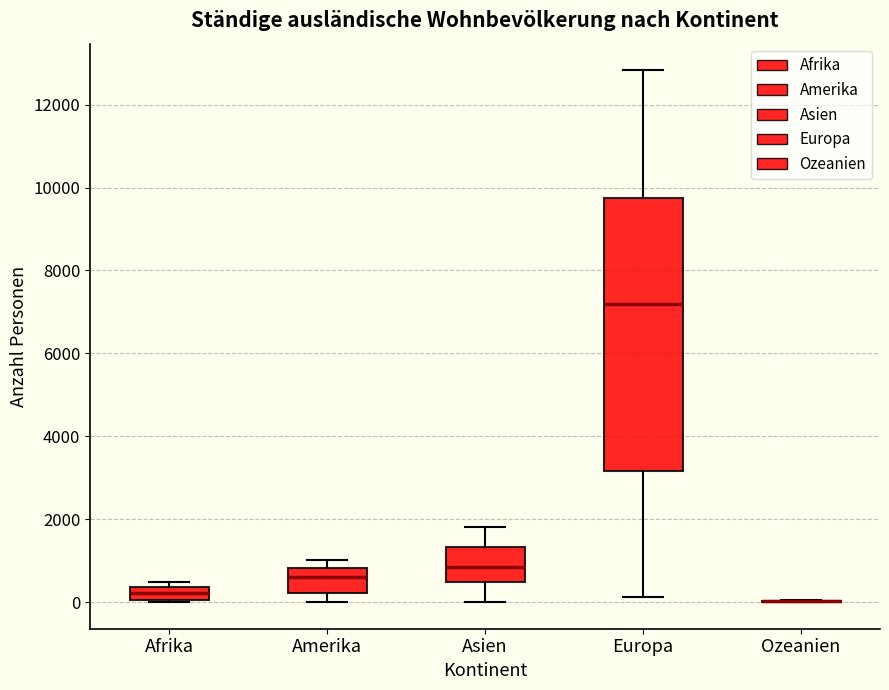

Comparing the boxes themselves (not the whiskers), which one is the tallest?

Europa